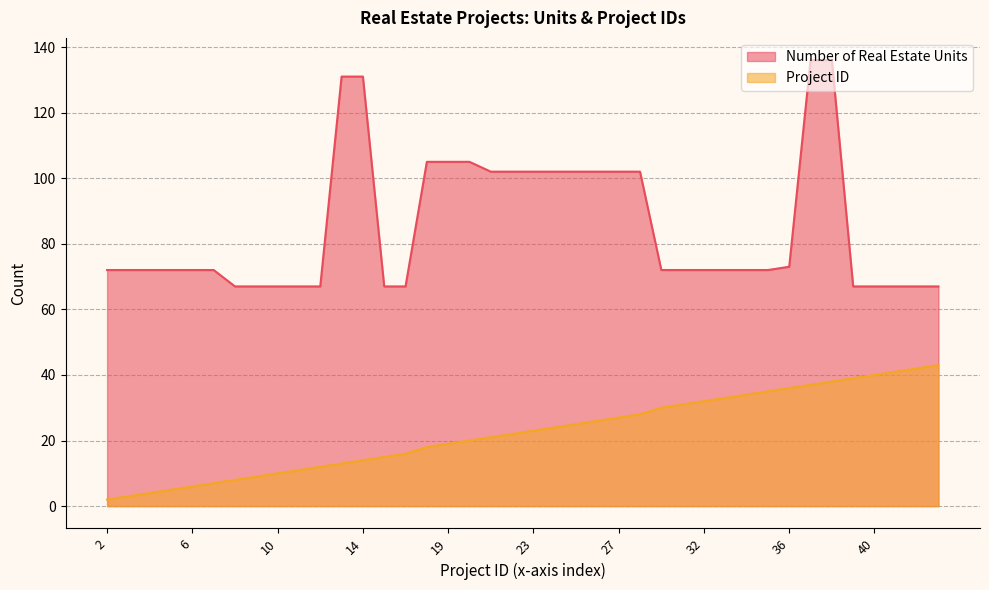

Between 5 and 34, which is larger?

5